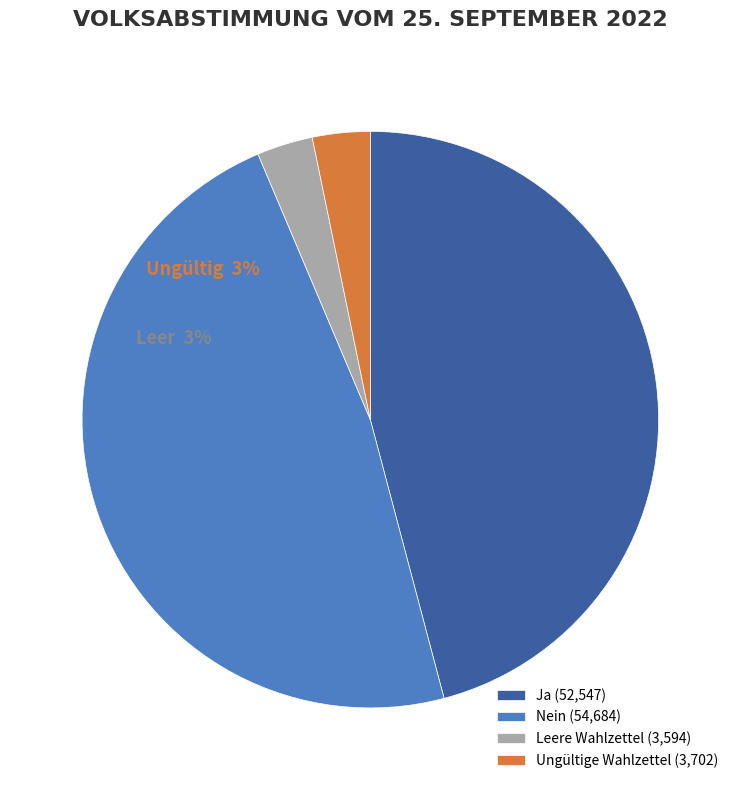

Which category has the smallest portion of the pie?

Leere Wahlzettel